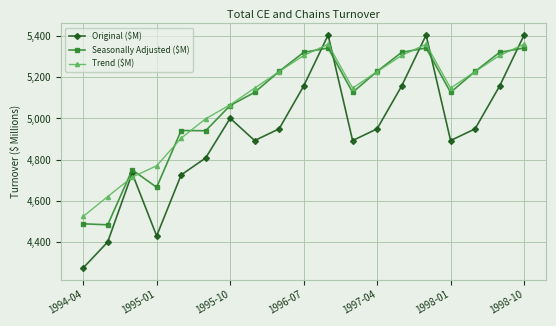

Which series has the largest total across all categories?

Trend ($M)